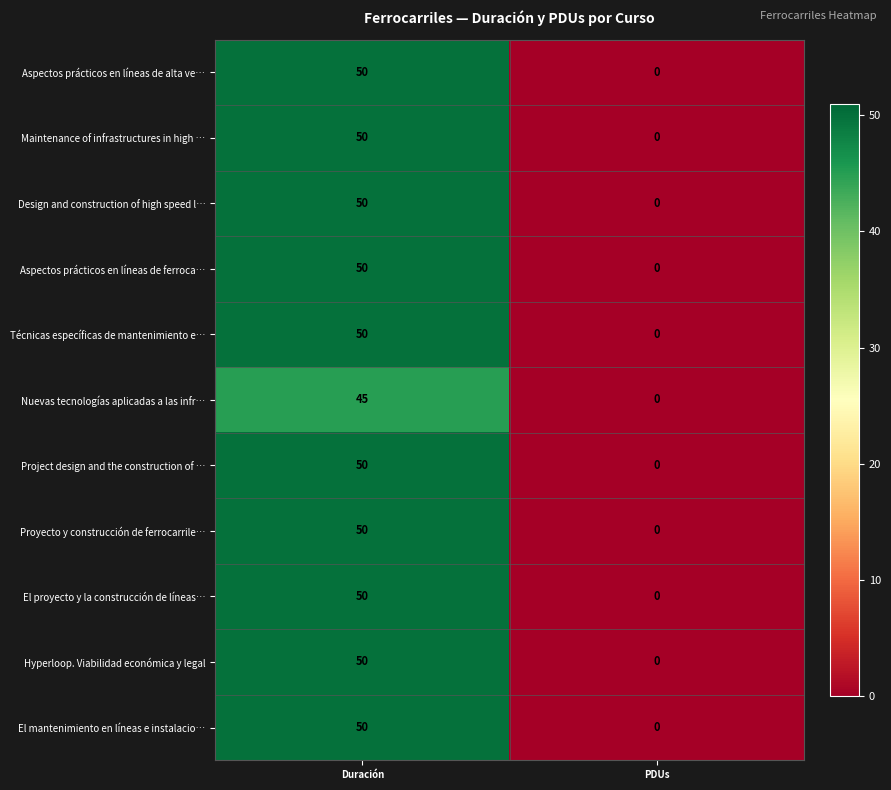

Reading left to right, transcribe all the data shown in this chart.

Aspectos prácticos en líneas de alta ve…: Duración=50	PDUs=0
Maintenance of infrastructures in high …: Duración=50	PDUs=0
Design and construction of high speed l…: Duración=50	PDUs=0
Aspectos prácticos en líneas de ferroca…: Duración=50	PDUs=0
Técnicas específicas de mantenimiento e…: Duración=50	PDUs=0
Nuevas tecnologías aplicadas a las infr…: Duración=45	PDUs=0
Project design and the construction of …: Duración=50	PDUs=0
Proyecto y construcción de ferrocarrile…: Duración=50	PDUs=0
El proyecto y la construcción de líneas…: Duración=50	PDUs=0
Hyperloop. Viabilidad económica y legal: Duración=50	PDUs=0
El mantenimiento en líneas e instalacio…: Duración=50	PDUs=0